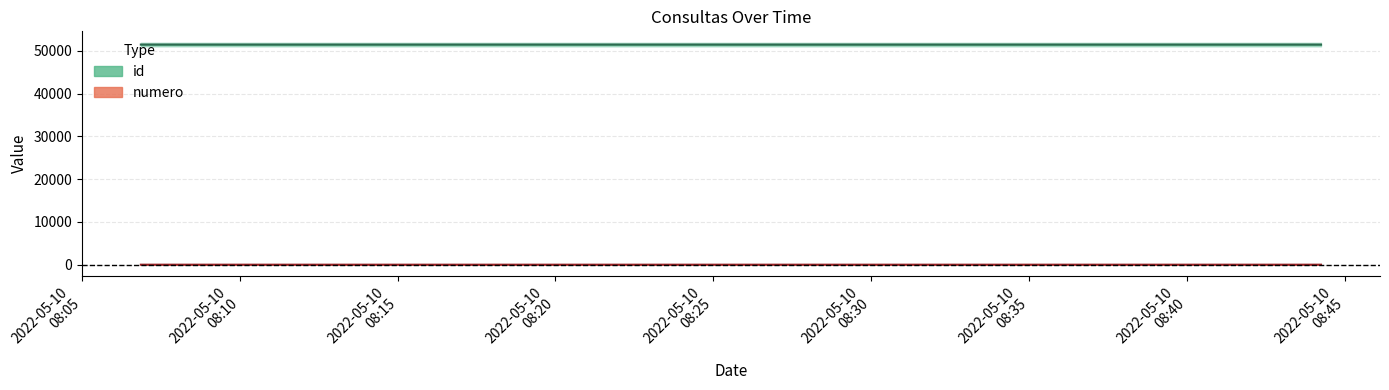

How many lines are shown in the chart?

2